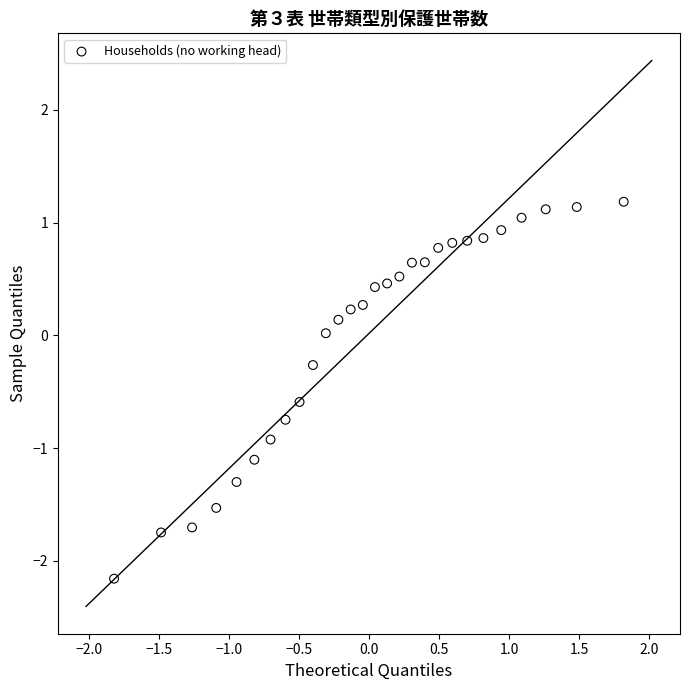

What is the range of Y values (max minus min)?

3.3